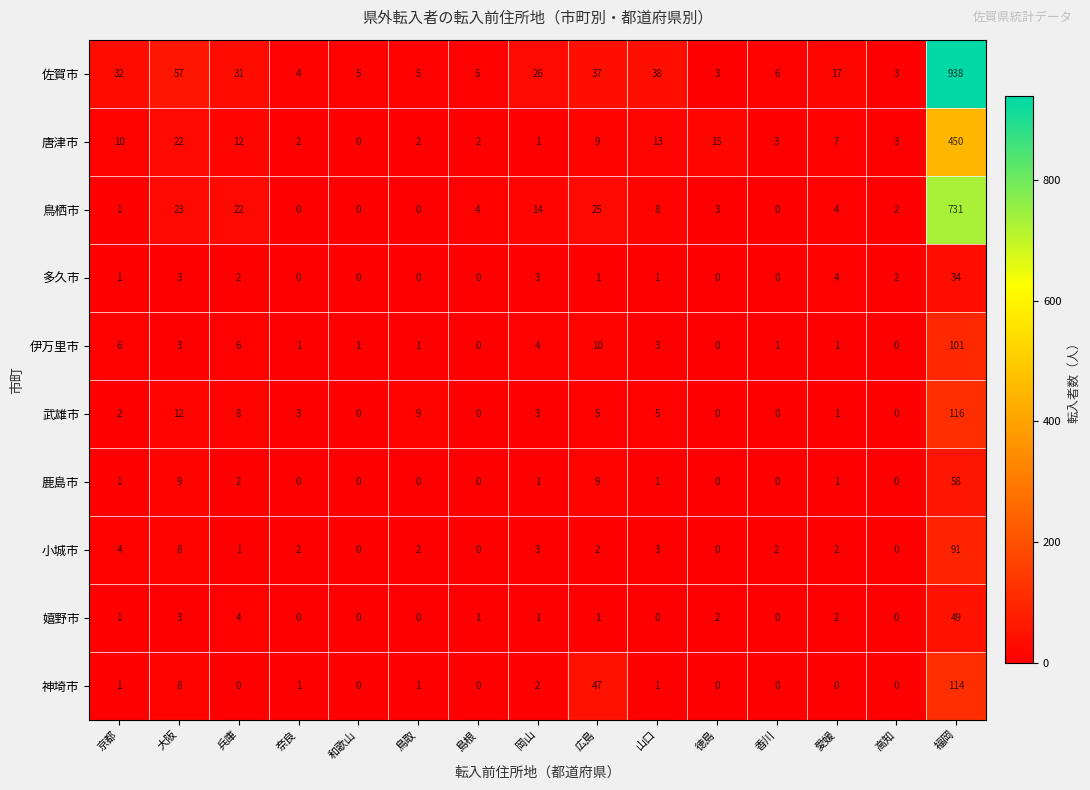

The value of 多久市 at 鳥取 is 0. True or false?

True